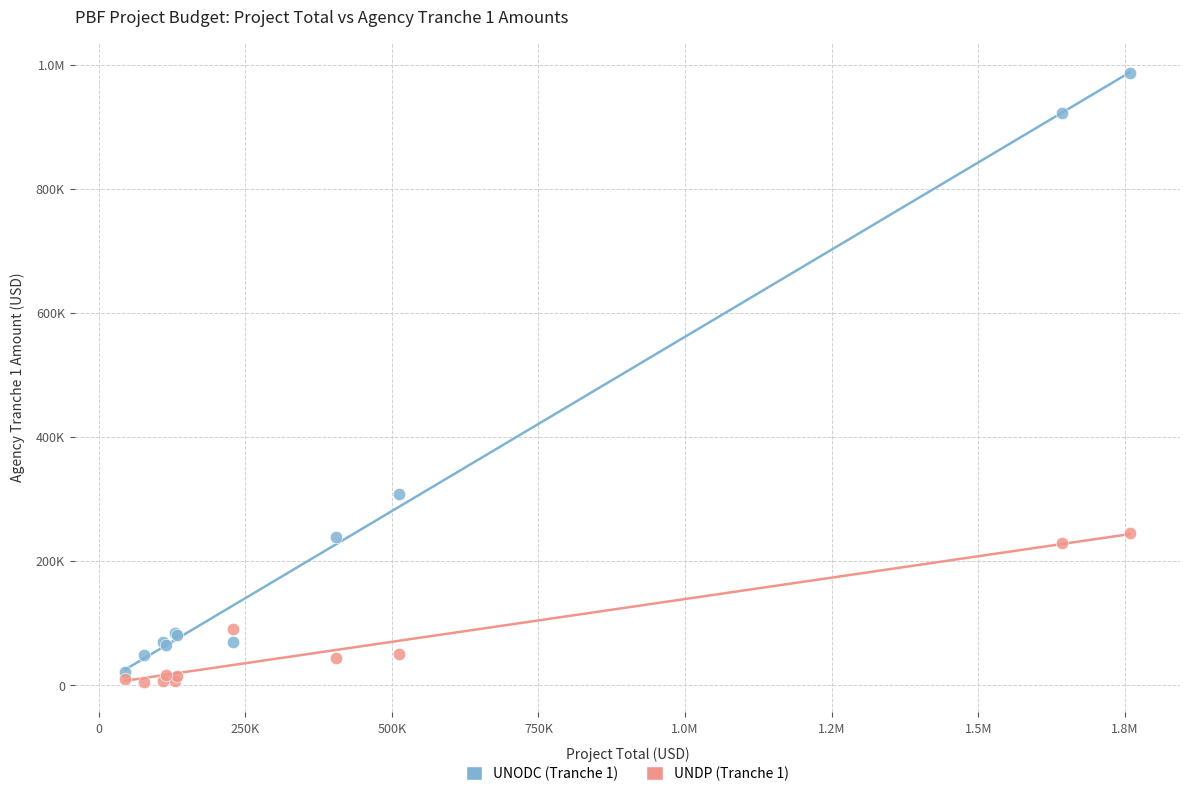

What are all the series names shown in the legend?

UNODC (Tranche 1), UNDP (Tranche 1)